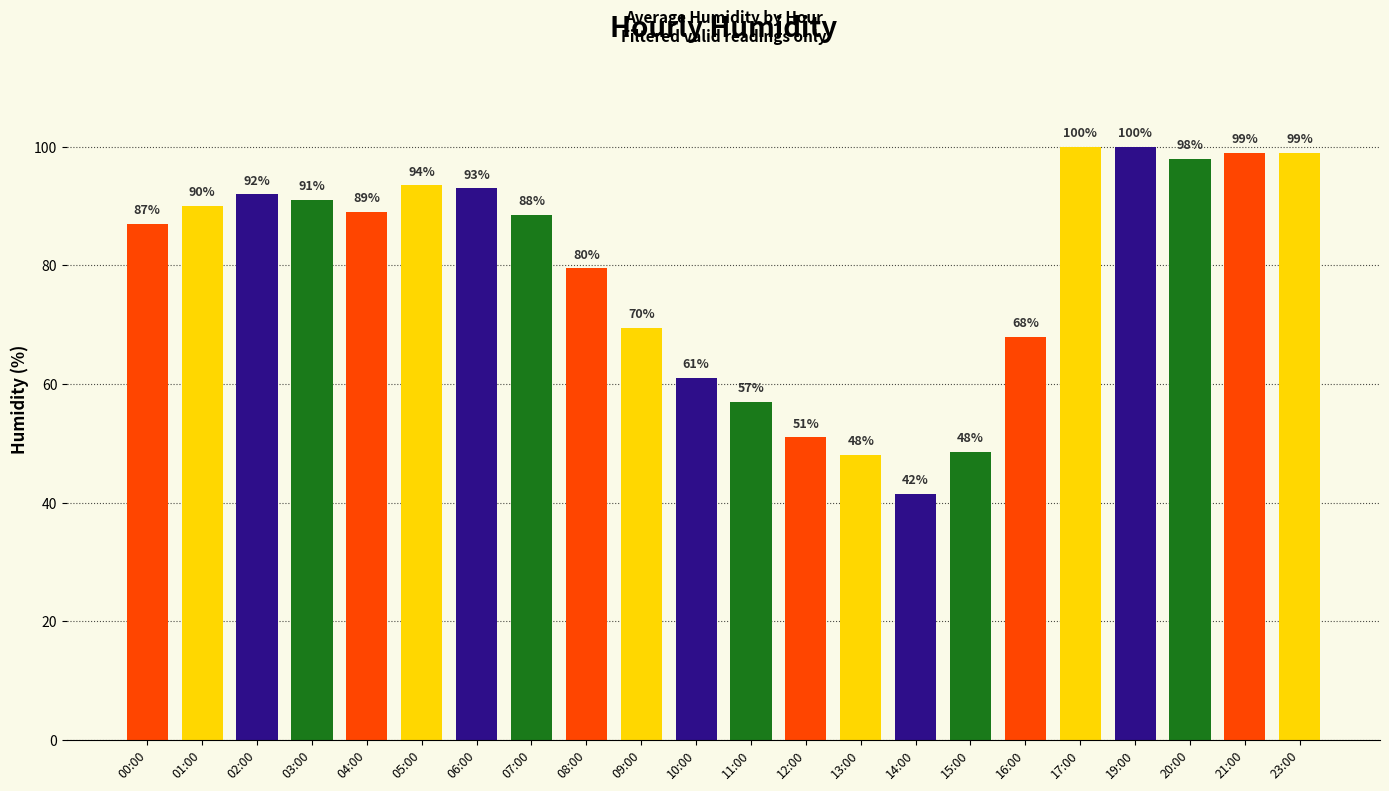

What is the label of the 2nd bar from the left?

01:00